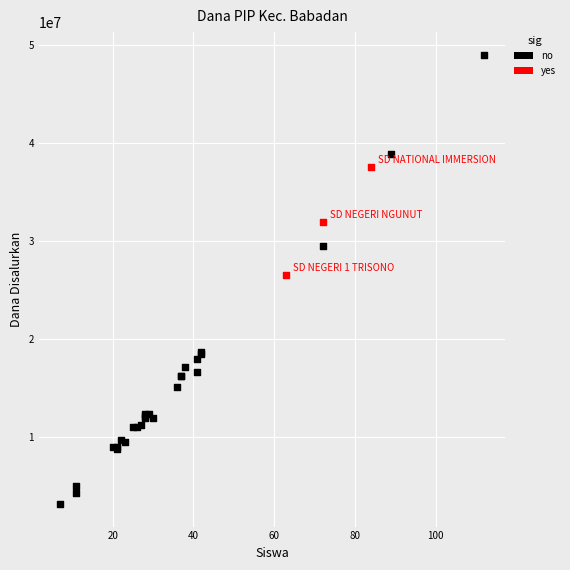

Which series contains the lowest Y value?

no